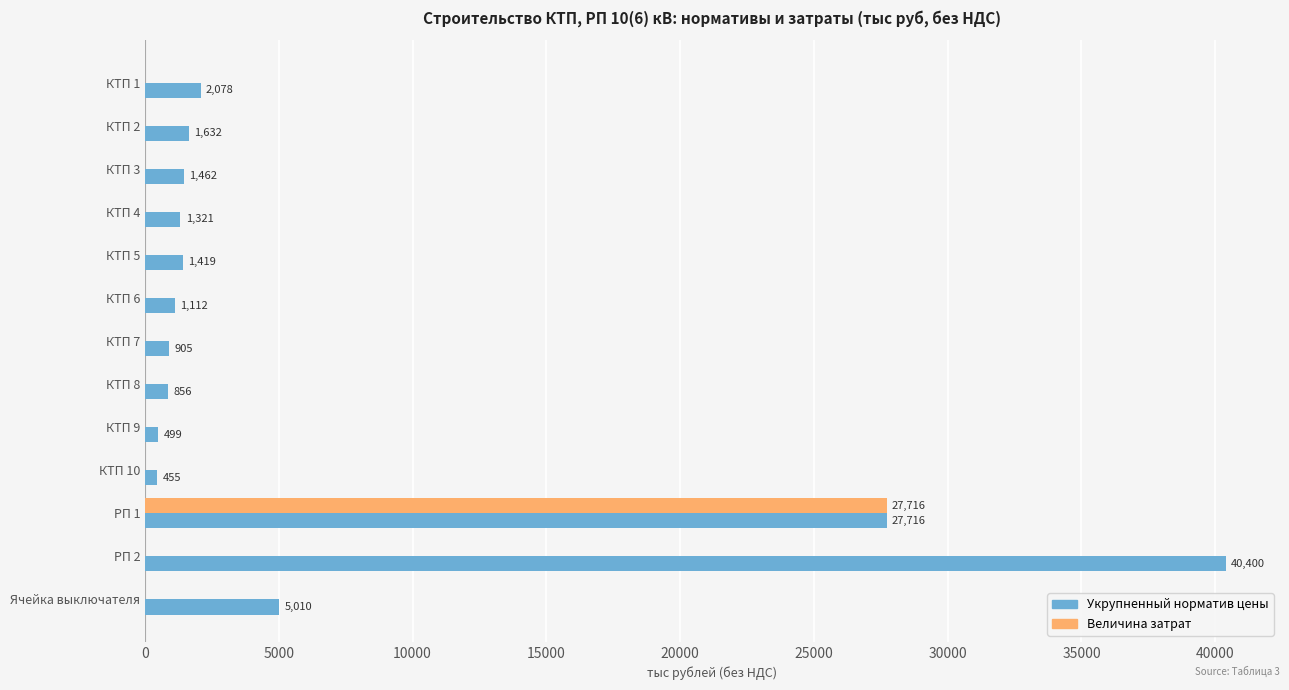

What are all the series names shown in the legend?

Укрупненный норматив цены, Величина затрат